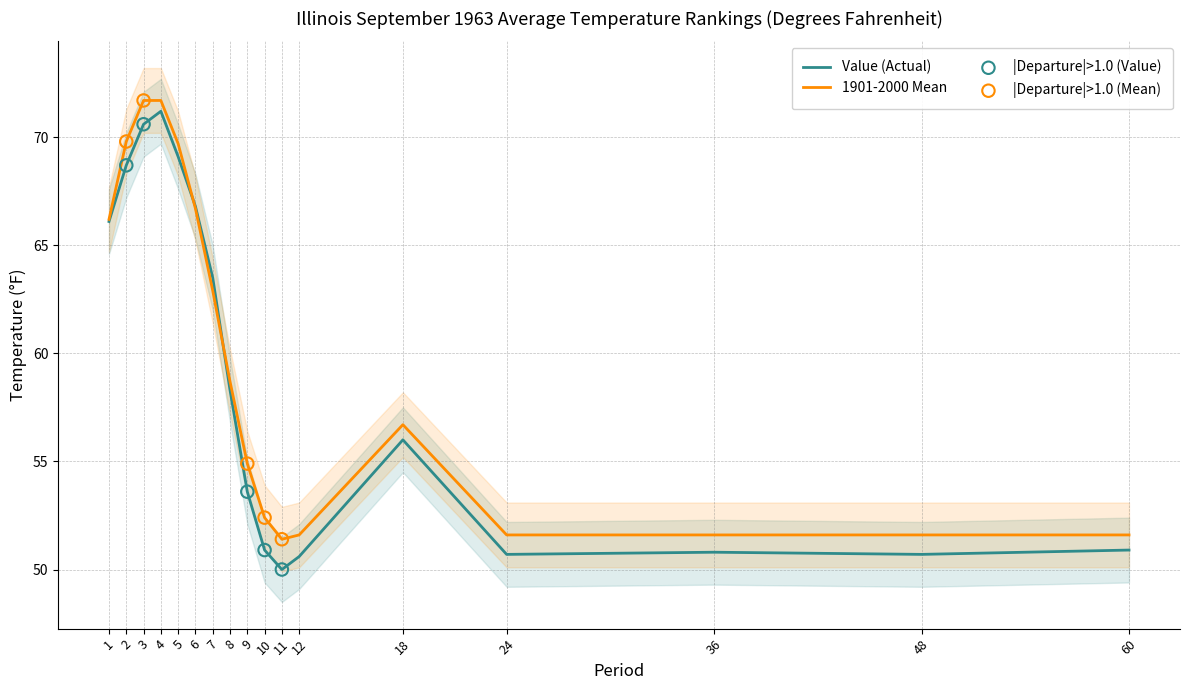

Is the value of Value at 1 greater than the value of 1901-2000 Mean at 6?

No